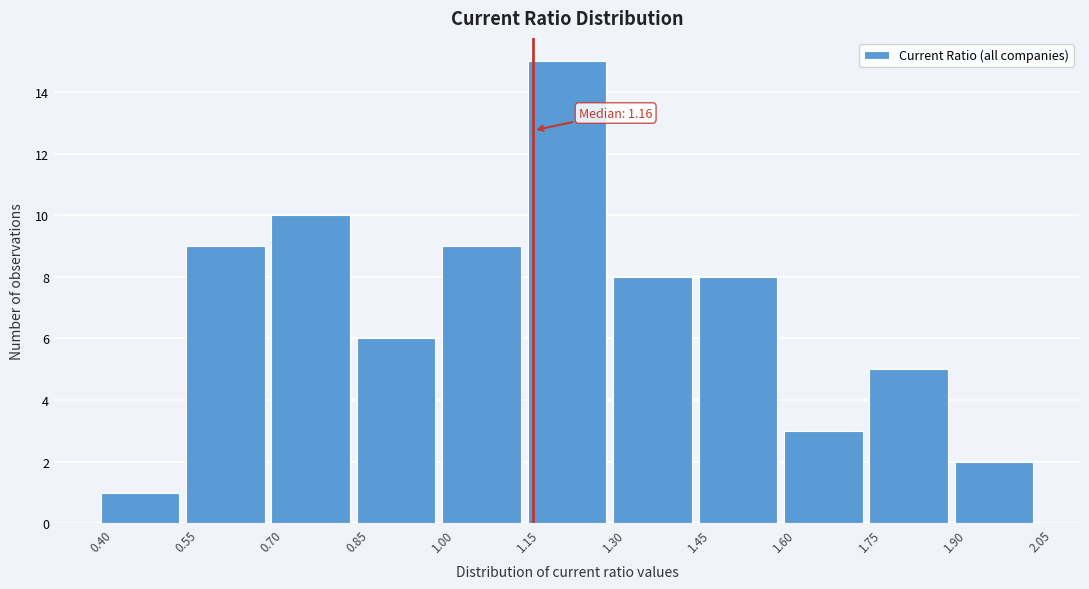

Over which range of the x-axis is the bar tallest?

1.15 to 1.30